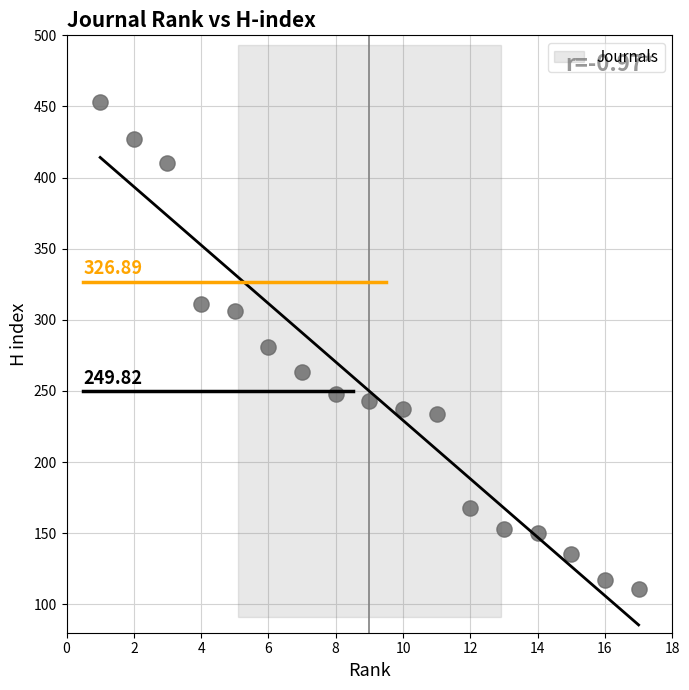

What is the range of Y values (max minus min)?

342